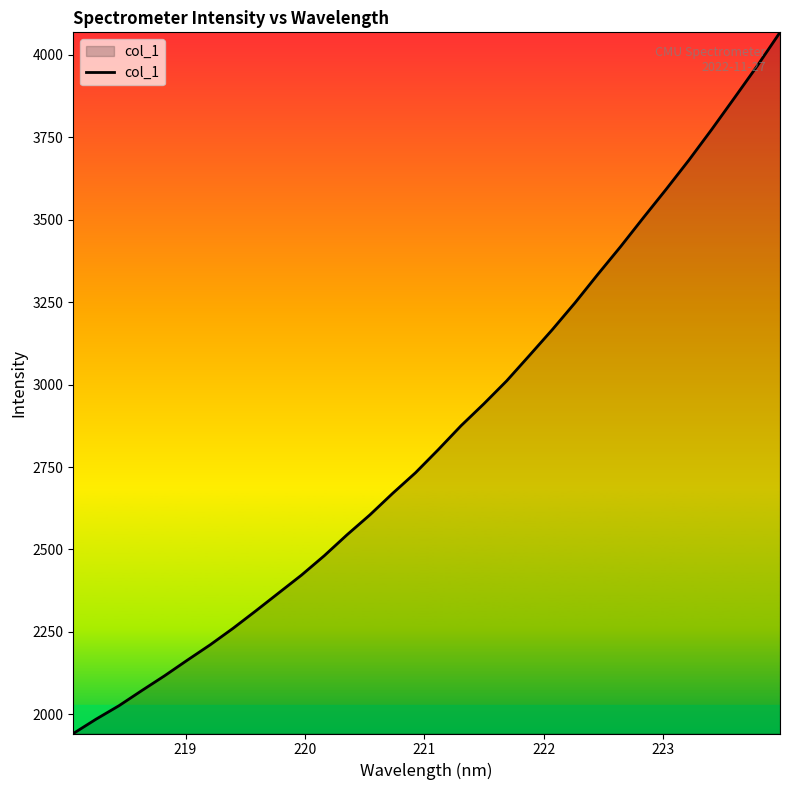

What is the maximum value shown in the chart?

4068.4